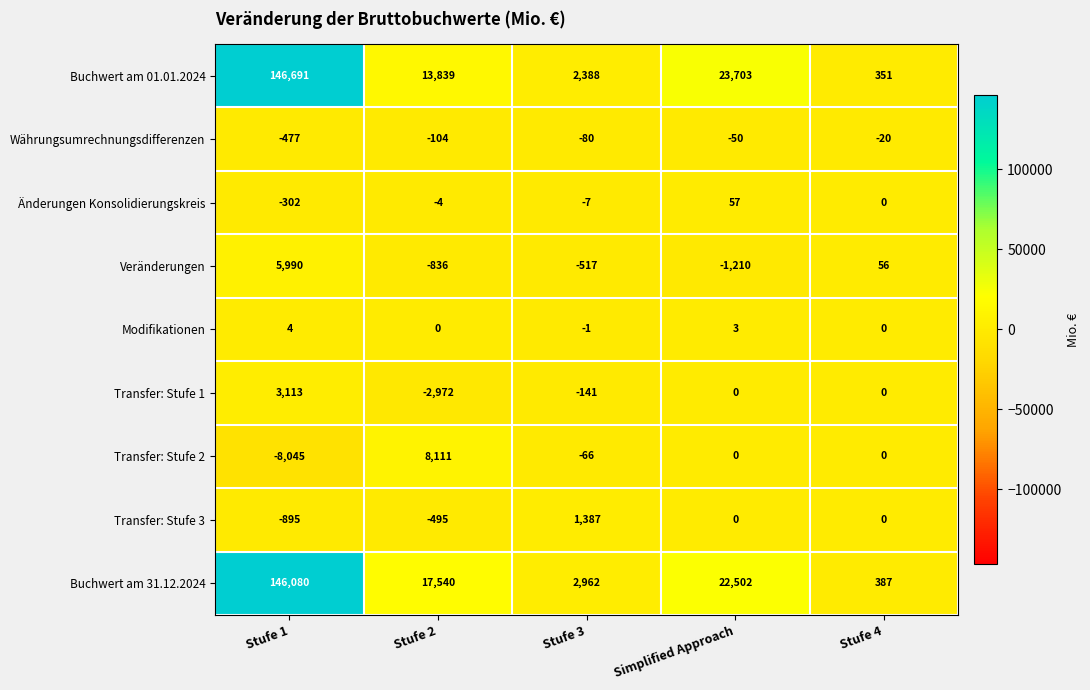

Count the number of data series in this chart.

9